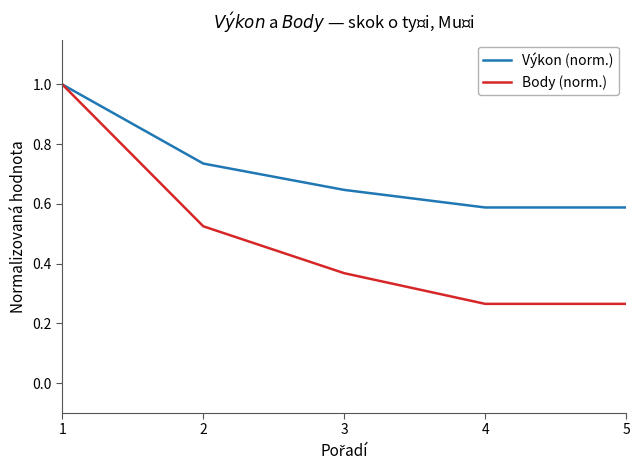

Does the chart have visible grid lines?

No